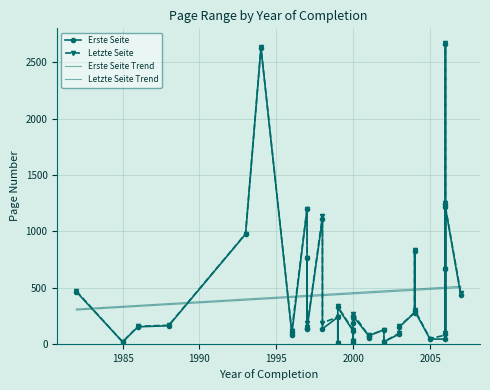

Which category has the lowest value in the Erste Seite series?

1999